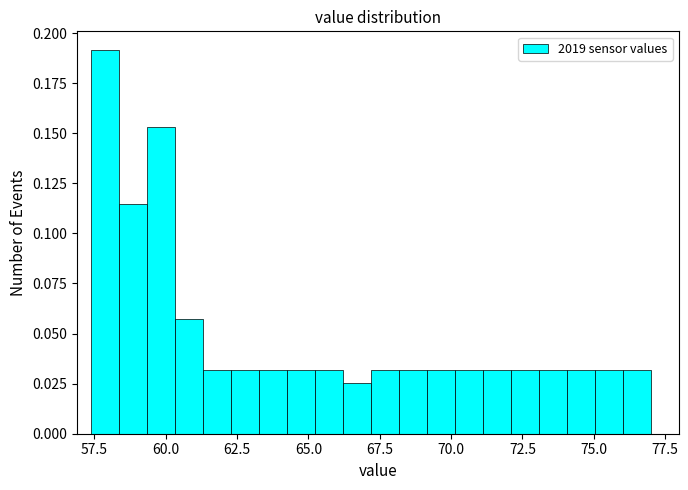

Around what value on the x-axis is the tallest bar? Give the approximate position of its centre, as read against the axis.

58.0